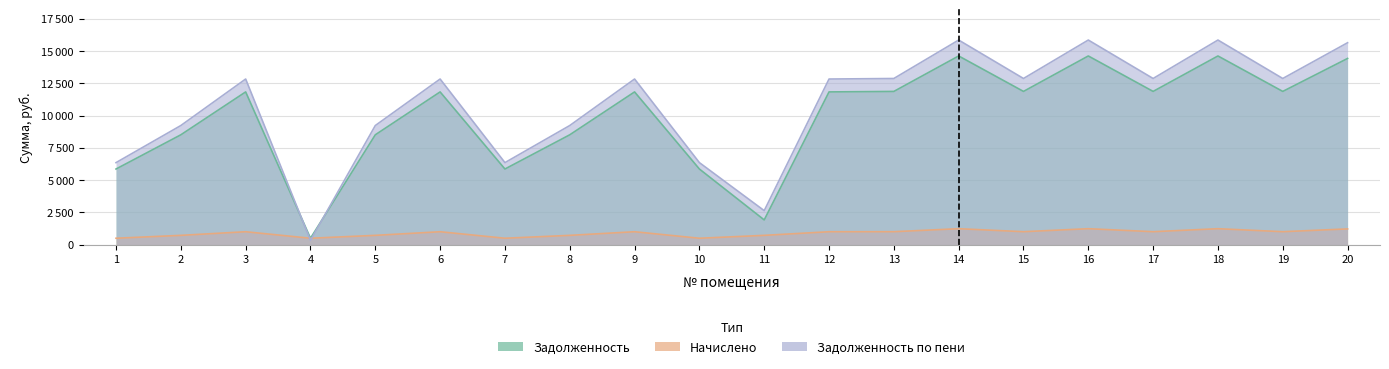

What is the spread (max minus min) of values at 7?

5856.0